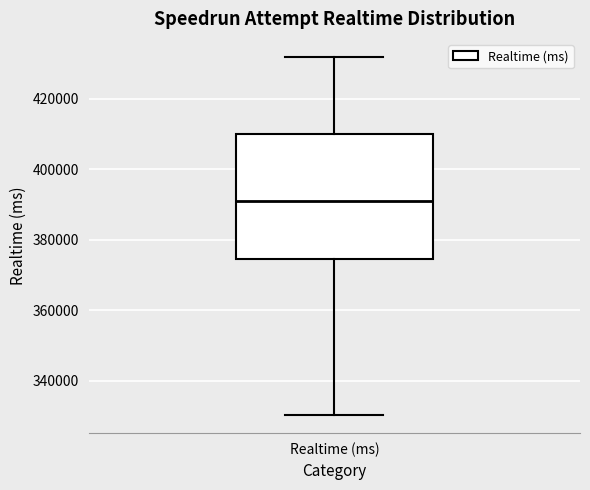

Read this box plot against the y-axis: the position of the median line, the range covered by the box, and the ends of both whiskers. The values are not printed on the chart, so give them approximately, as read against the axis.

median 390000, box 374000 to 410000, whiskers 330000 to 432000